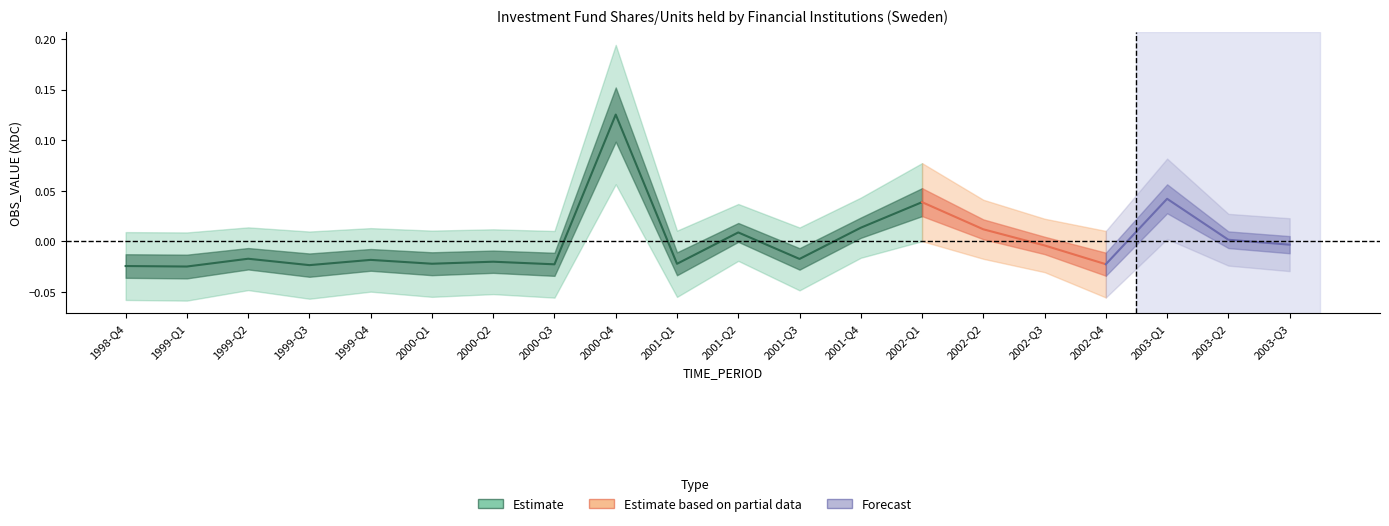

What is the label of the 8th point from the right?

2000-Q2